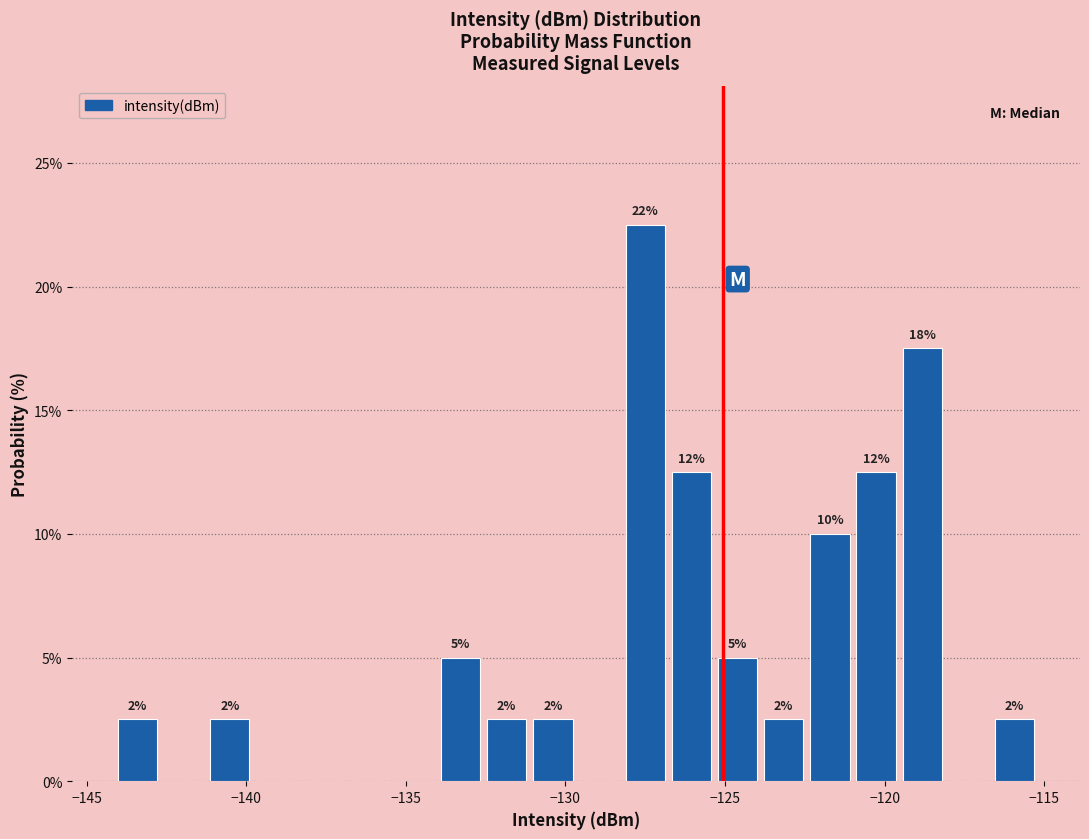

Read against the x-axis, roughly where is the centre of the tallest bar?

-127.5